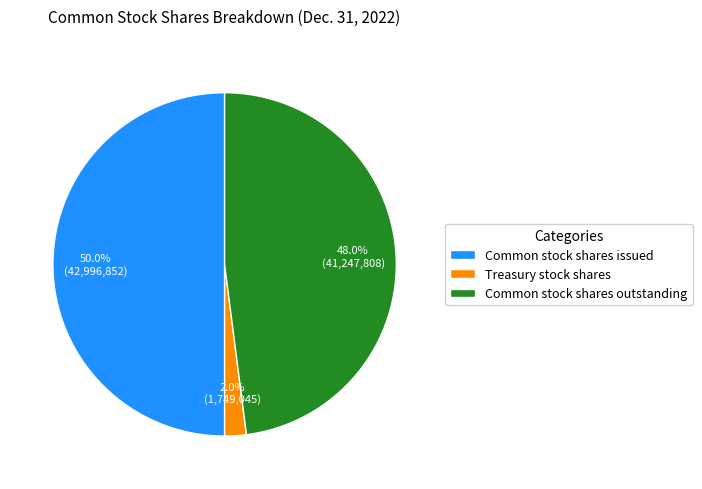

Between Treasury stock shares and Common stock shares outstanding, which is larger?

Common stock shares outstanding